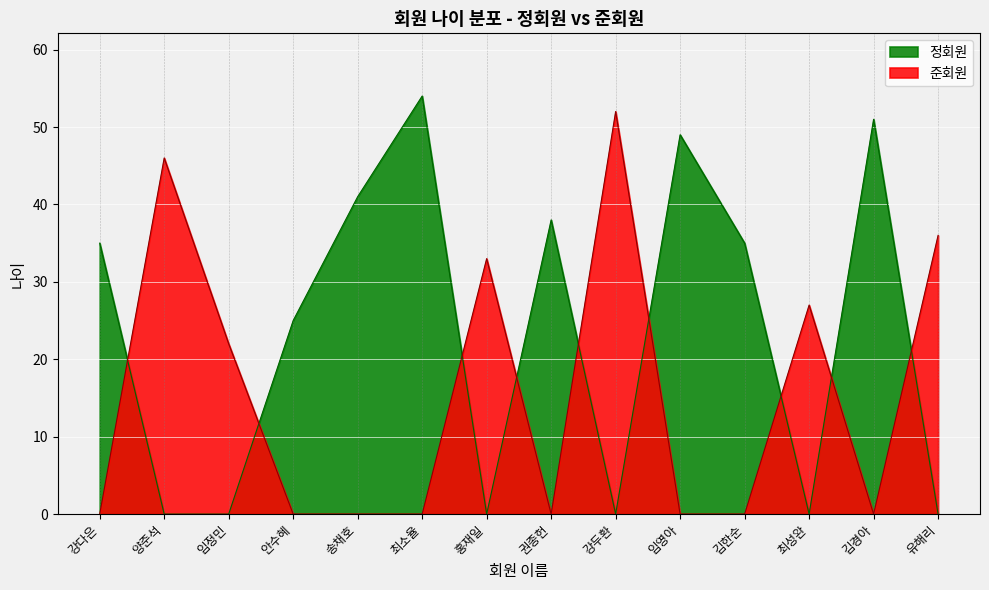

Which series has the largest total across all categories?

정회원